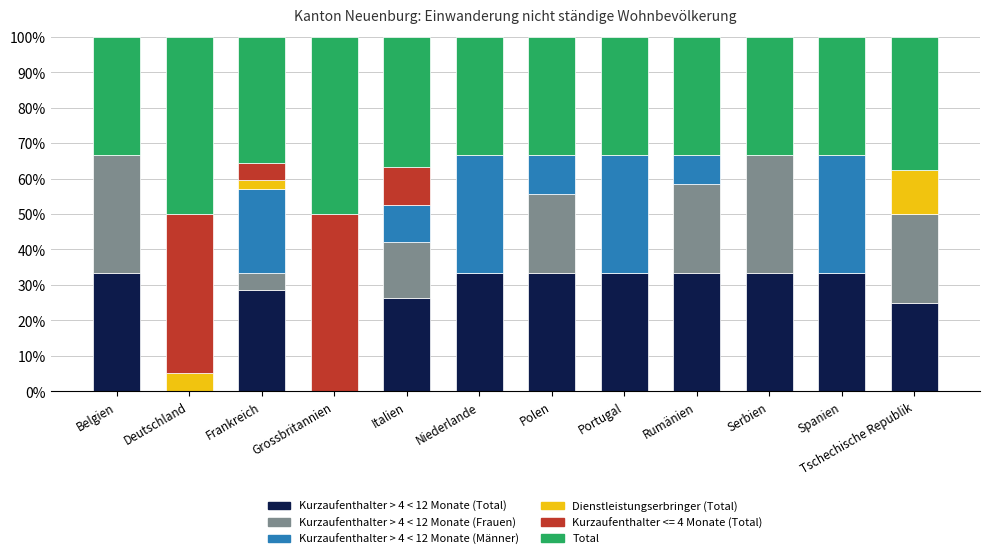

What is the total value across all series at Portugal?

100.0